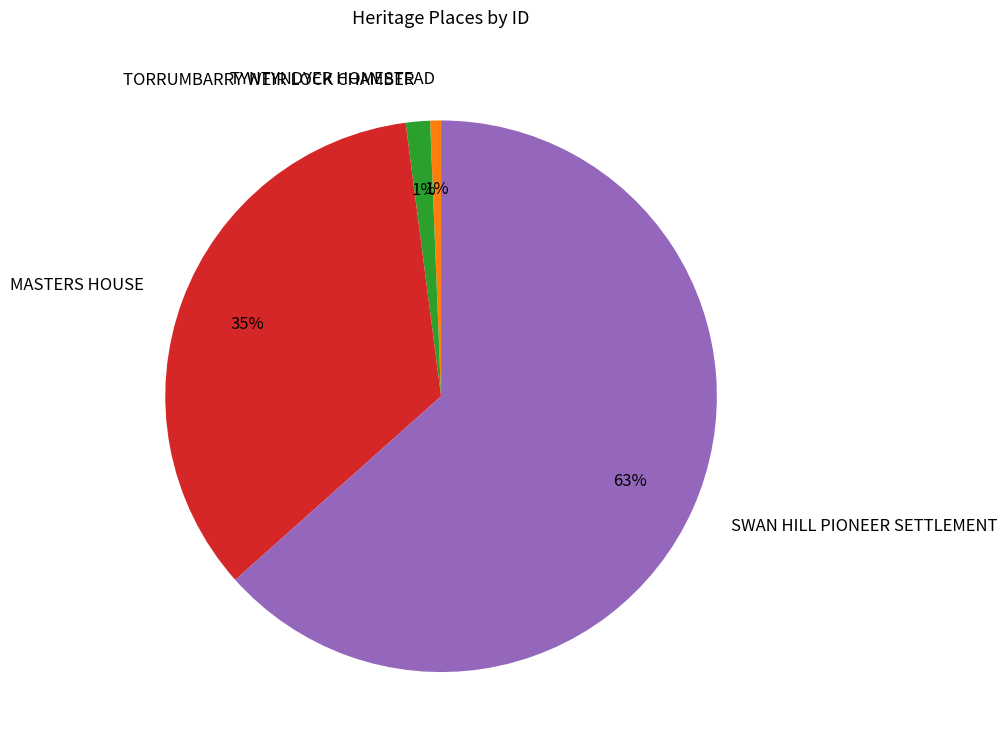

What is the largest slice in the pie chart?

SWAN HILL PIONEER SETTLEMENT